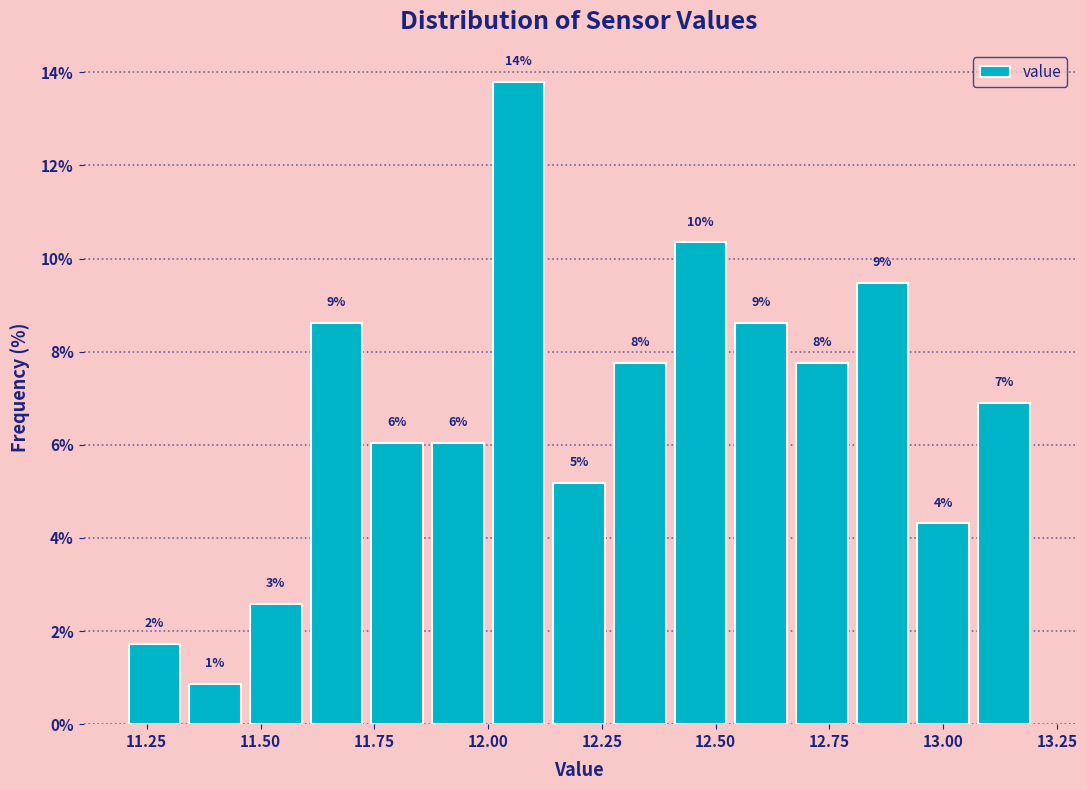

Around what value on the x-axis is the tallest bar? Give the approximate position of its centre, as read against the axis.

12.05